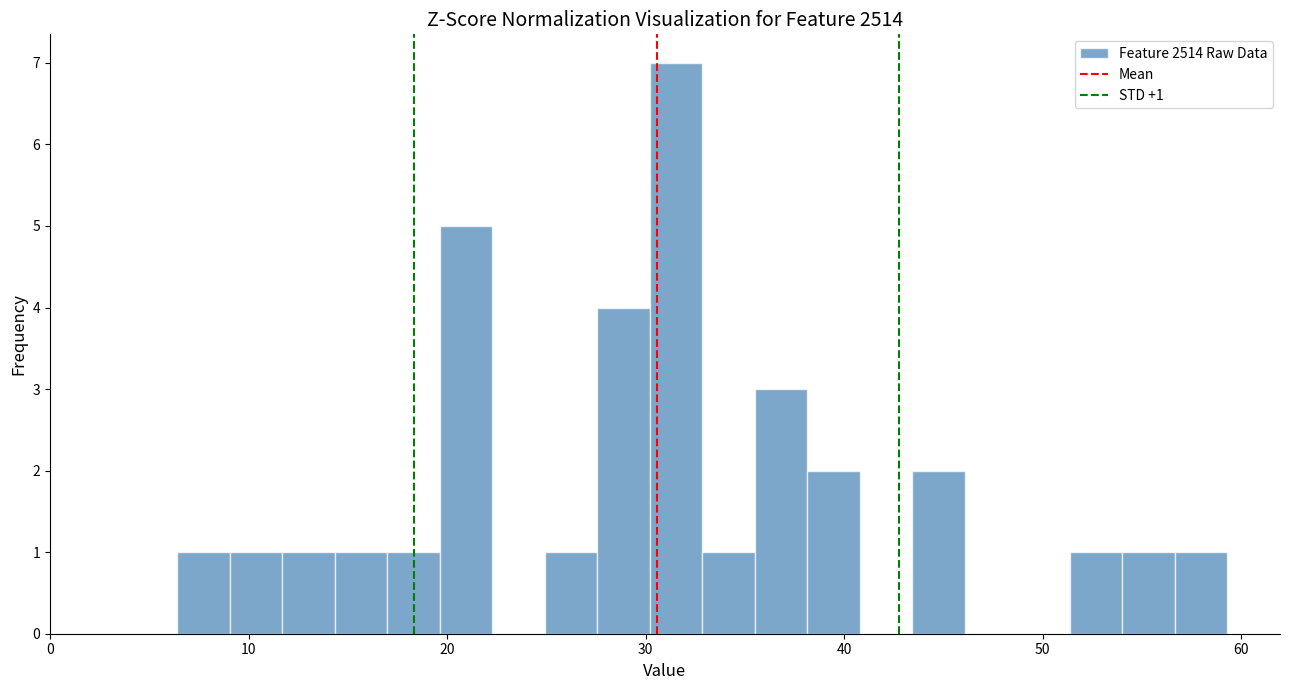

Read against the x-axis, roughly where is the centre of the tallest bar?

32